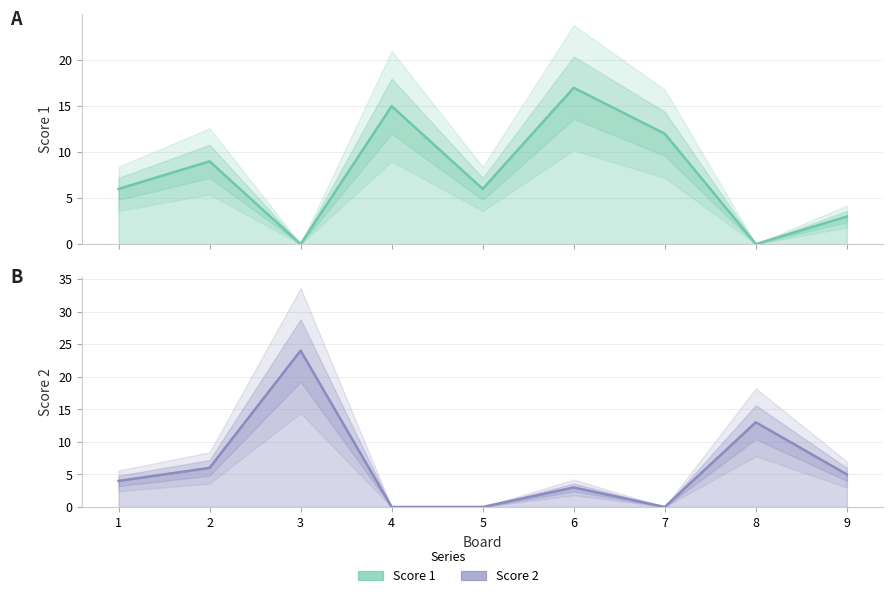

What is the average value of the Score 2 series?

6